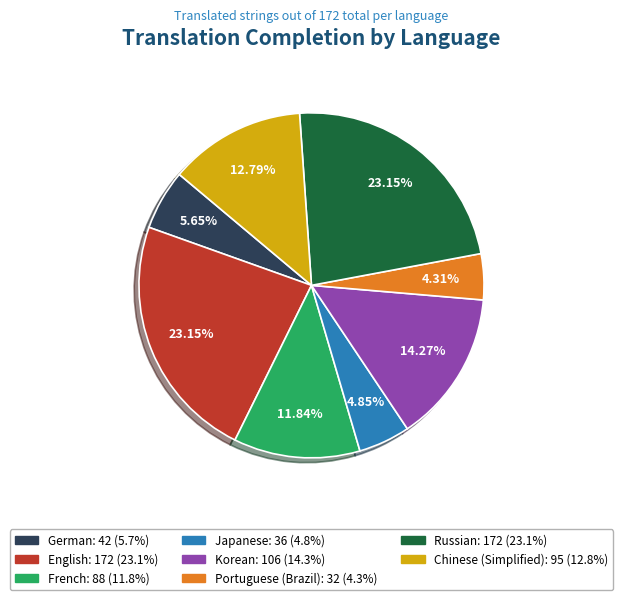

To the nearest percent, what is the difference between the largest and smallest slice percentages?

19%